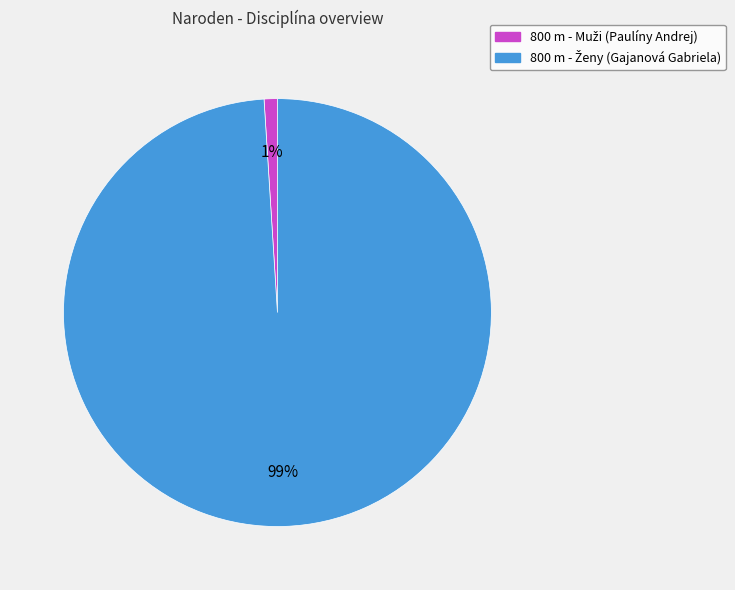

Is there a majority slice in this chart?

Yes